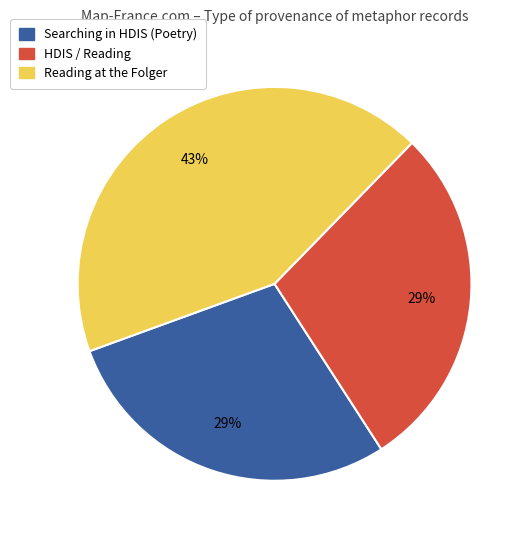

Is there any slice that represents more than half of the pie?

No